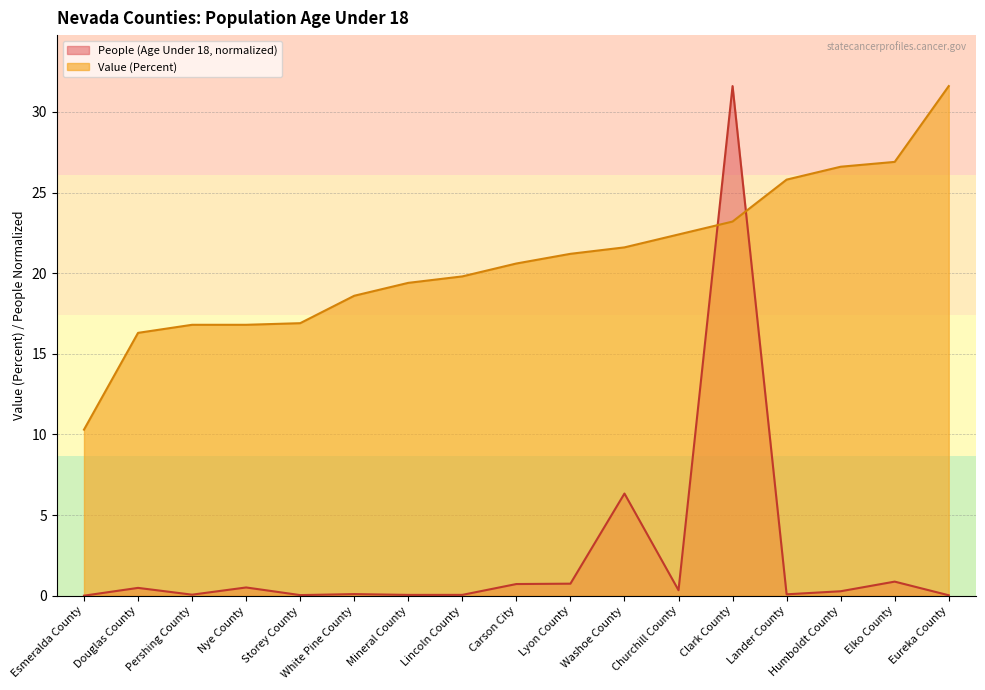

What is the label of the 11th point from the right?

Mineral County